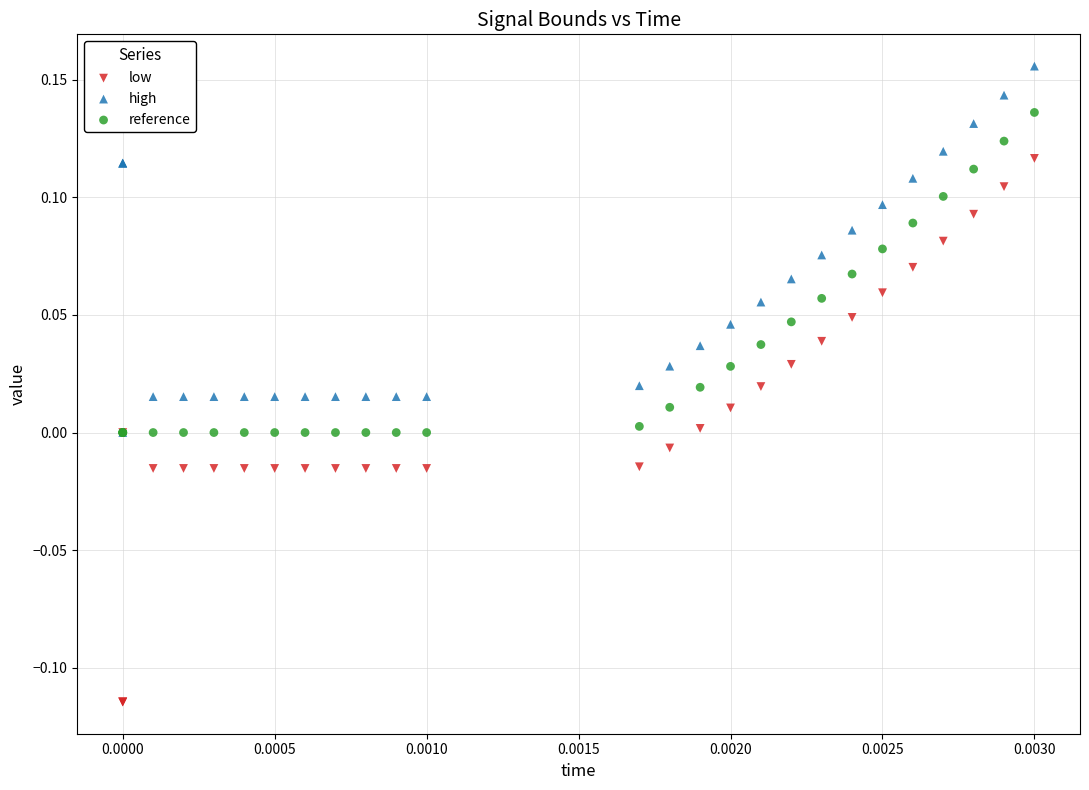

What are all the series names shown in the legend?

low, high, reference